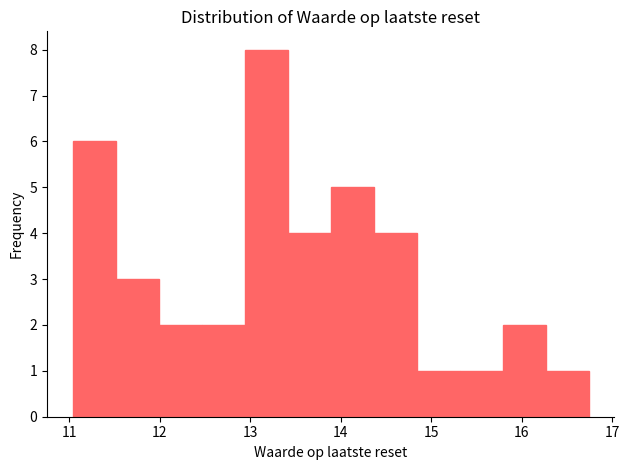

Reading left to right, list every bar in this chart as the range it spans on the x-axis followed by its height. Neither the bar edges nor the heights are printed on the chart, so give them approximately, as read against the axes.

11.0 to 11.5: 6
11.5 to 12.0: 3
12.0 to 12.5: 2
12.5 to 12.9: 2
12.9 to 13.4: 8
13.4 to 13.9: 4
13.9 to 14.4: 5
14.4 to 14.8: 4
14.8 to 15.3: 1
15.3 to 15.8: 1
15.8 to 16.3: 2
16.3 to 16.7: 1